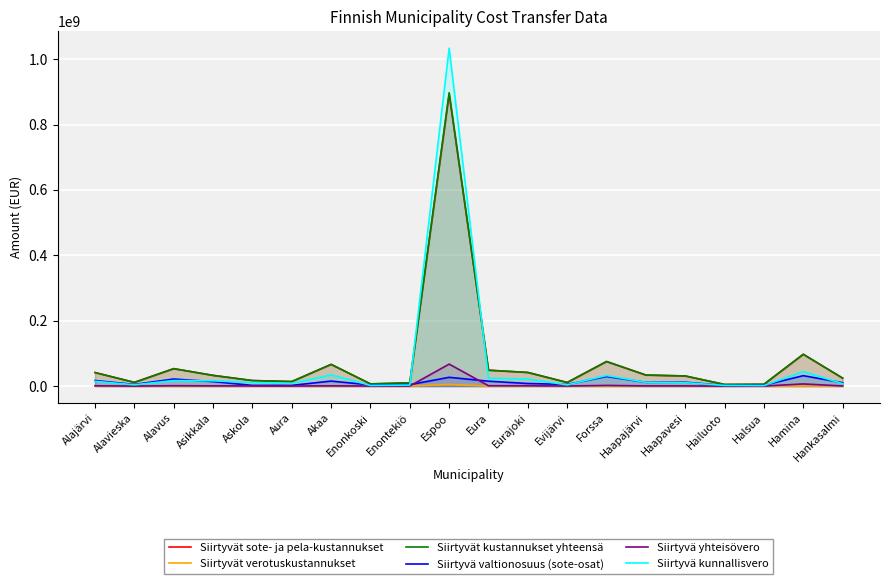

How many values in the Siirtyvä valtionosuus (sote-osat) series exceed 11617939?

10